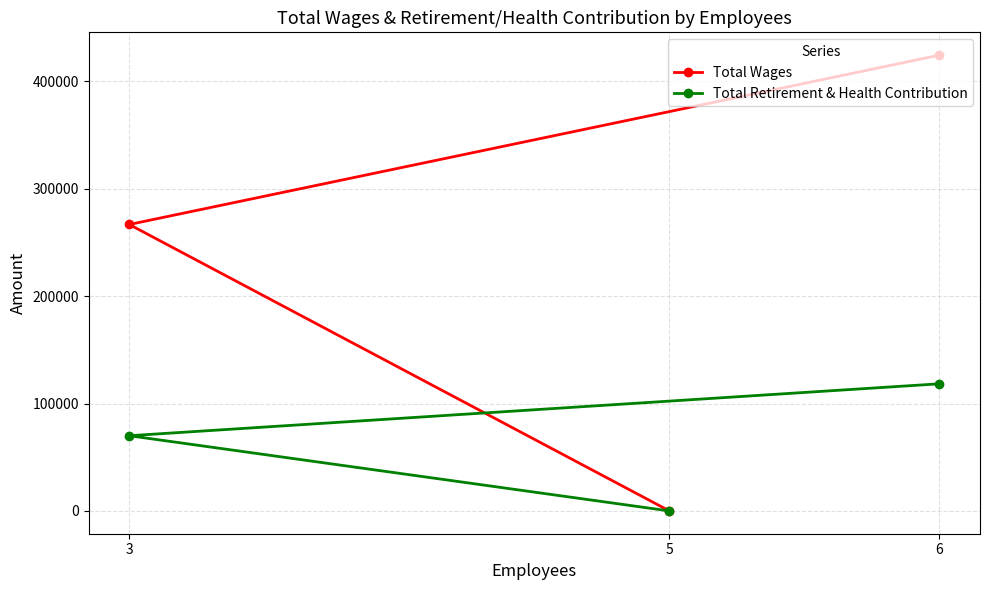

Is this an area chart (filled region under the line)?

No